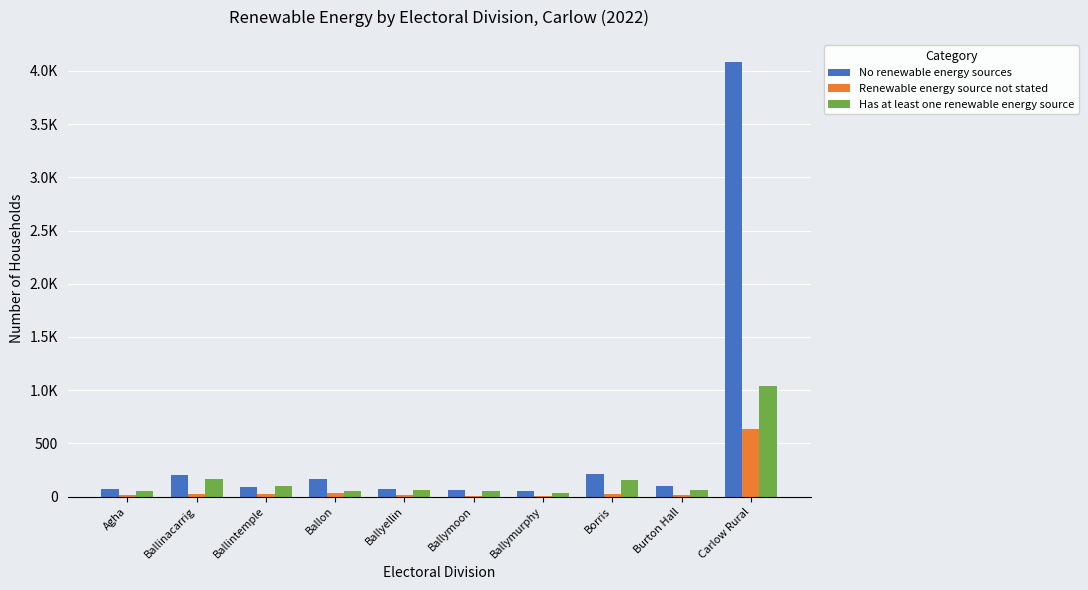

What is the average value of the Has at least one renewable energy source series?

177